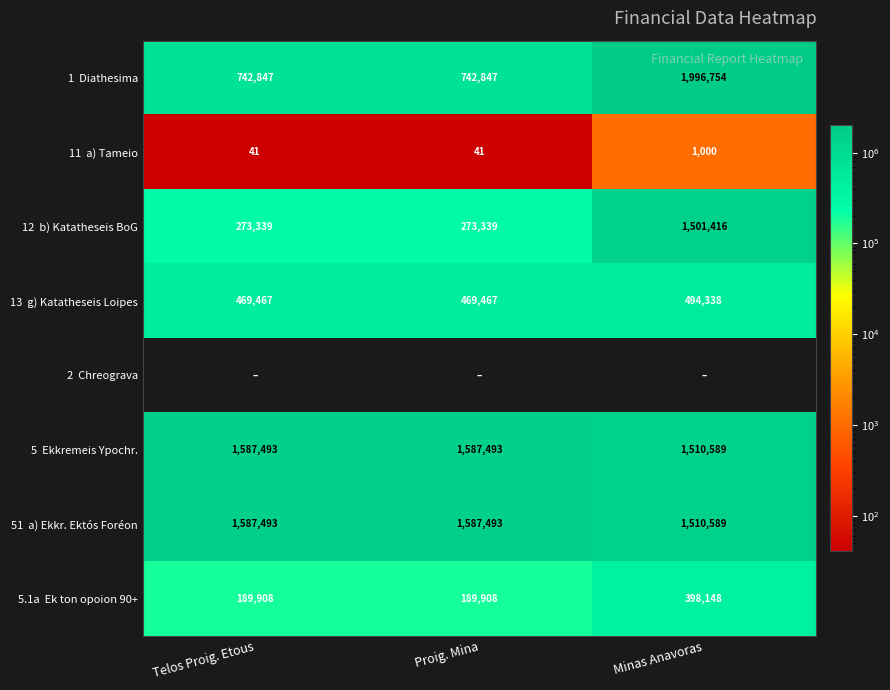

What is the average value of the 5 Ekkremeis Ypochr. series?

1561858.3